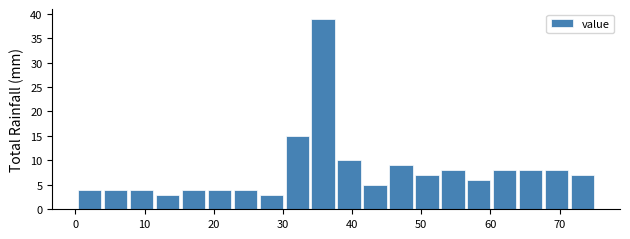

Read against the x-axis, roughly where is the centre of the tallest bar?

36